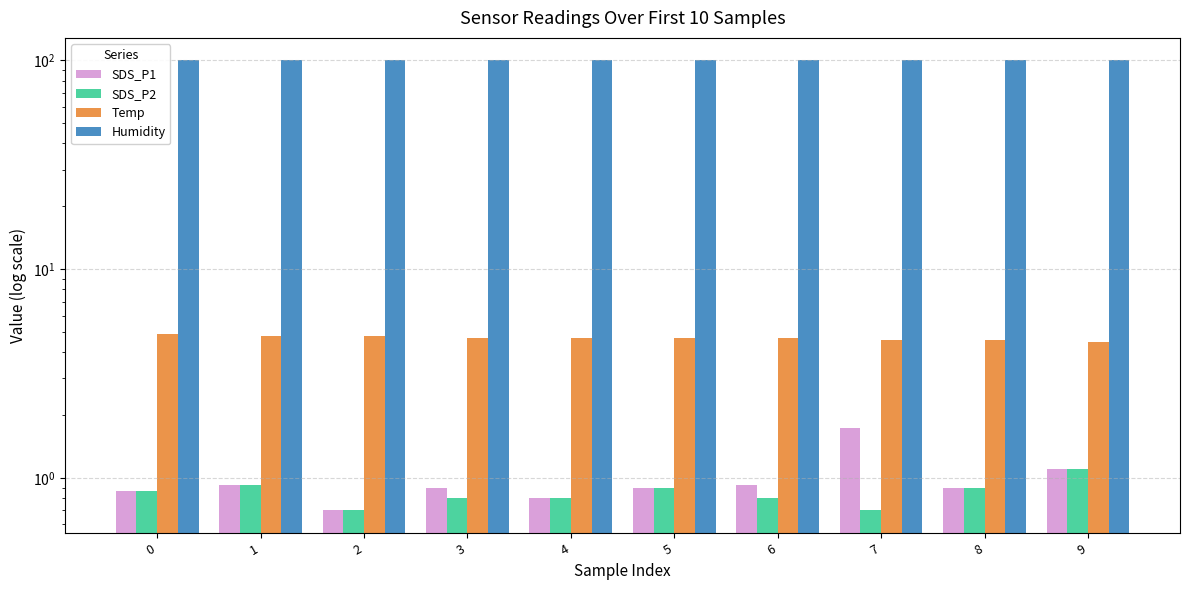

Which series has the largest total across all categories?

Humidity